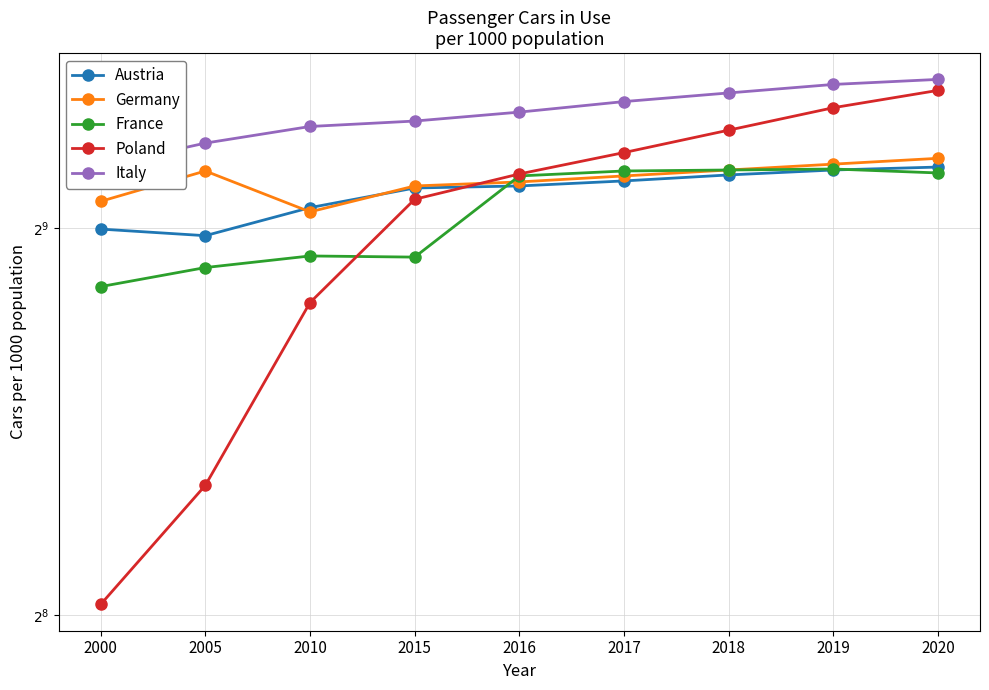

True or false: France has a value of 569 at 2019.

True